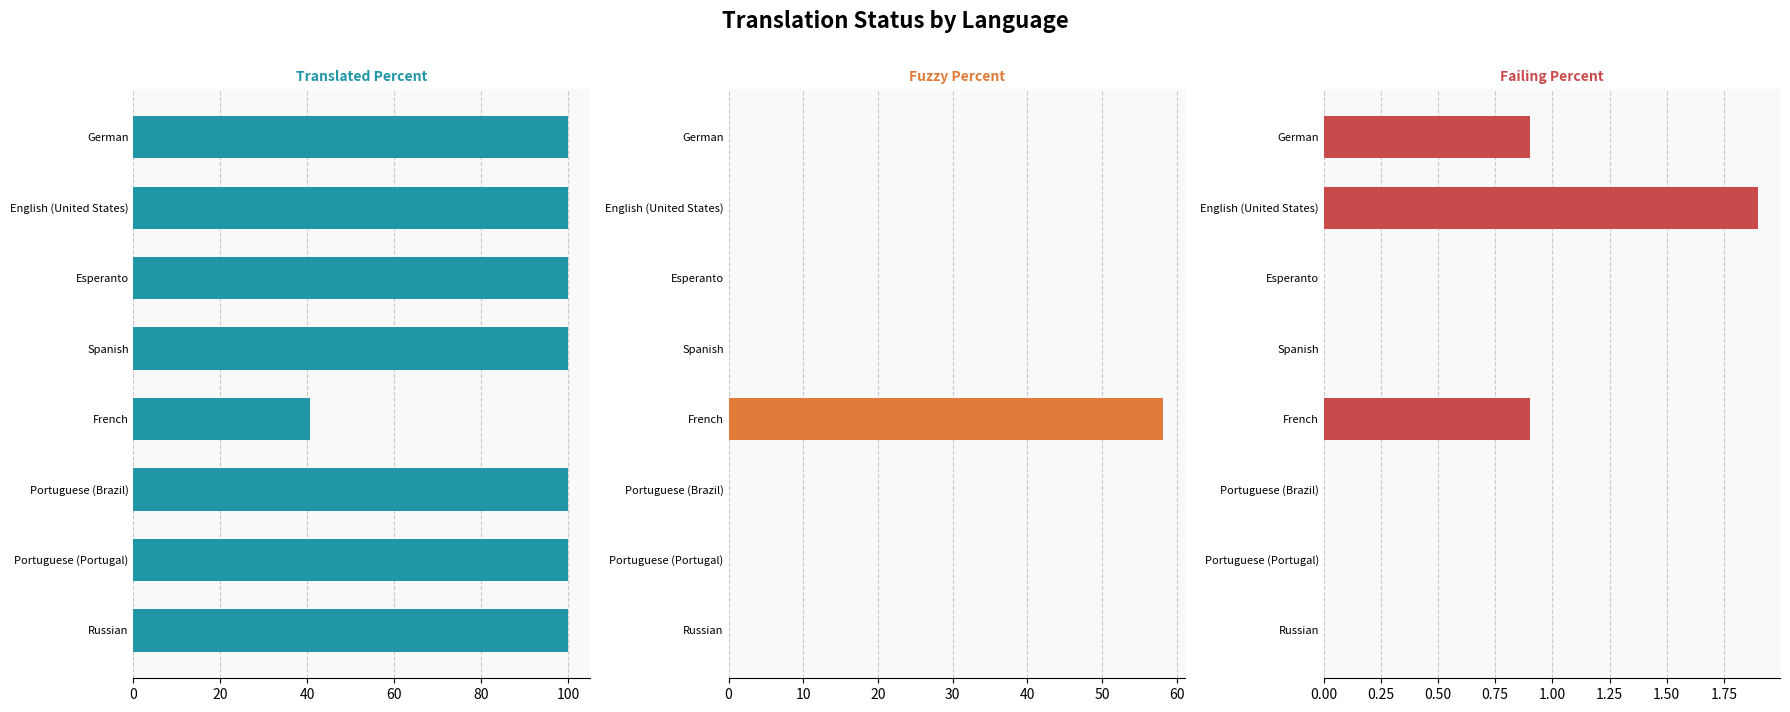

Which series has the widest spread of values?

translated_percent